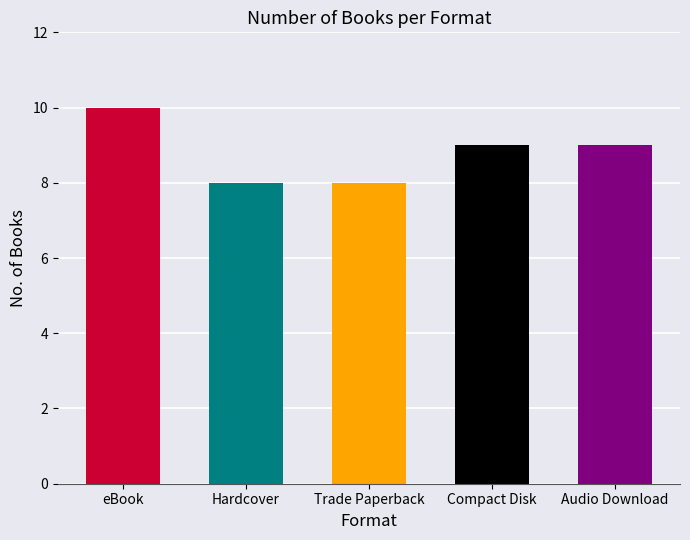

What is the smallest value displayed?

8